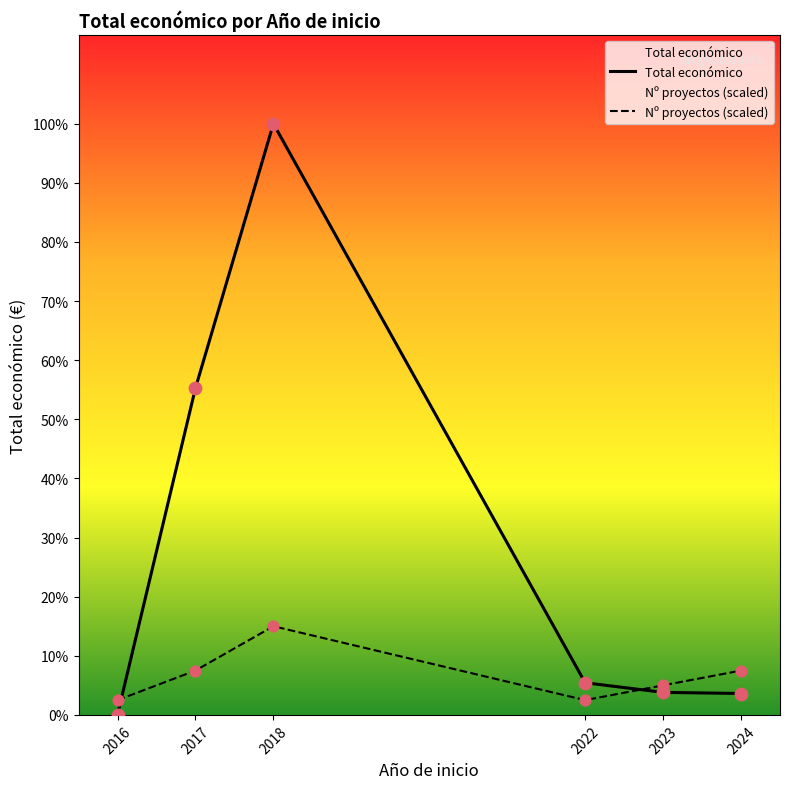

At how many categories does at least one series exceed 6837495?

1